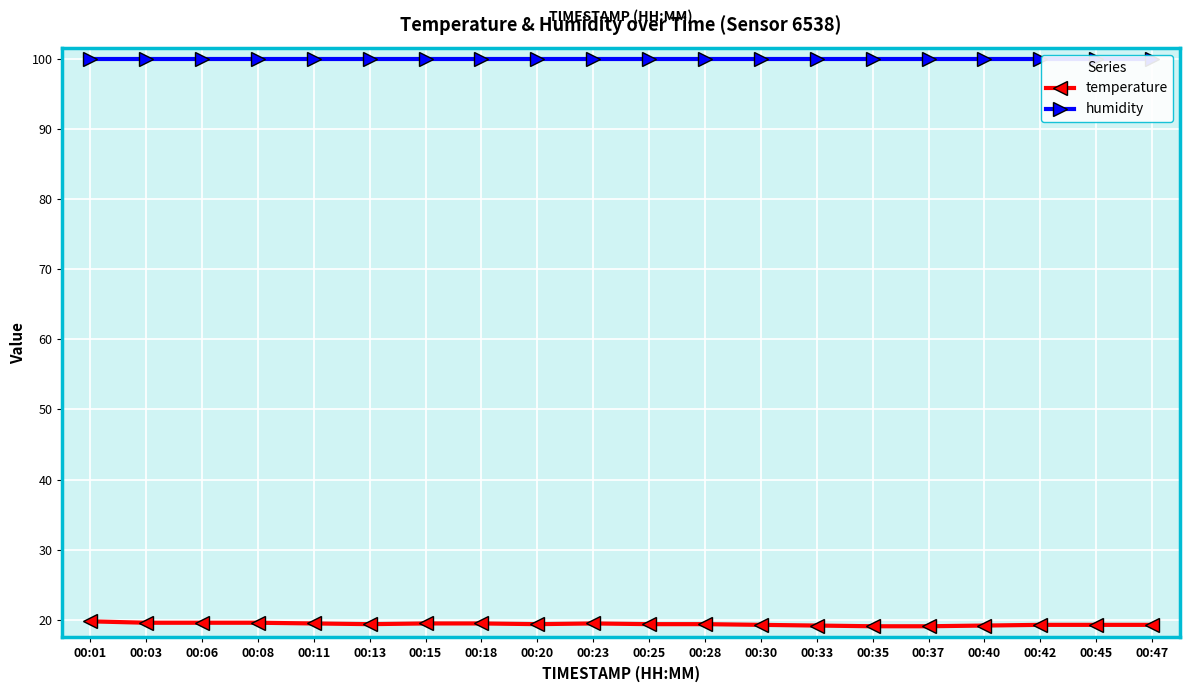

Count the number of categories in the chart.

20